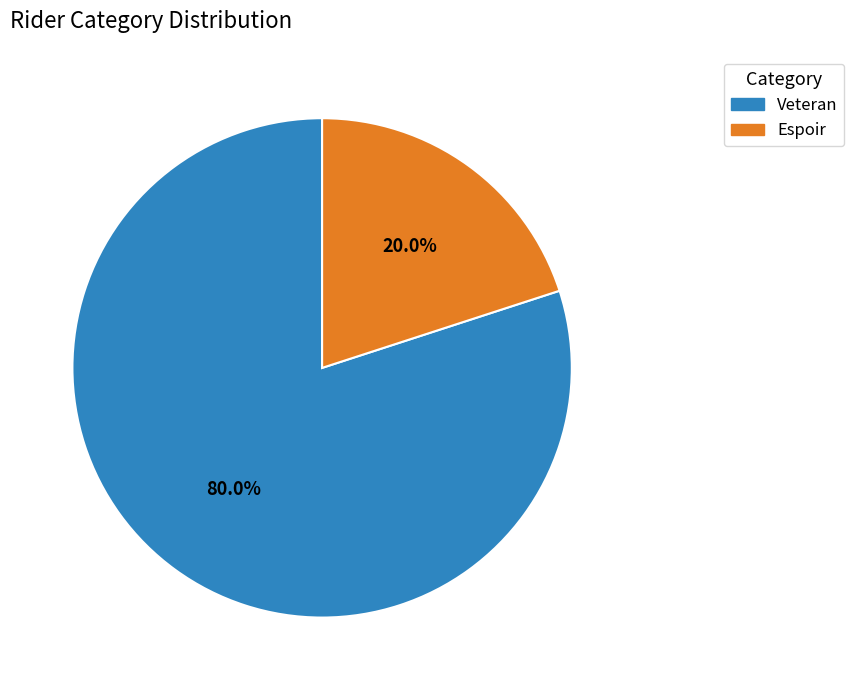

Does Espoir account for over 50% of the chart?

No